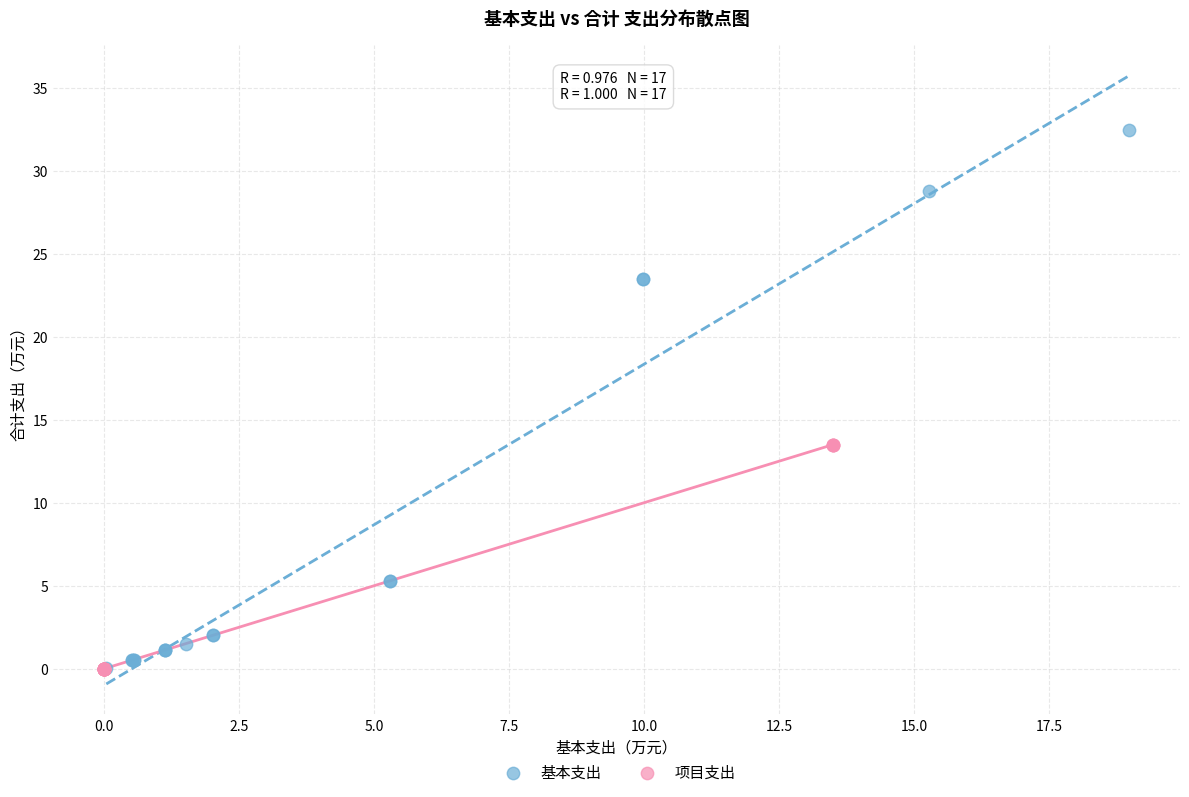

Which series contains the highest Y value?

基本支出